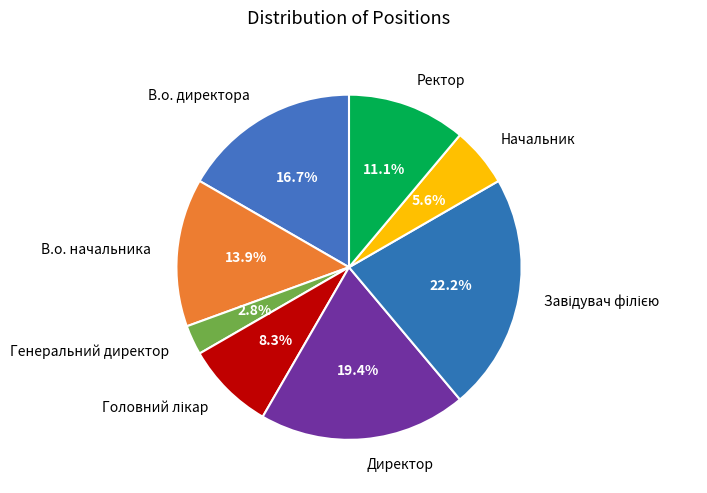

Which category has the smallest portion of the pie?

Генеральний директор